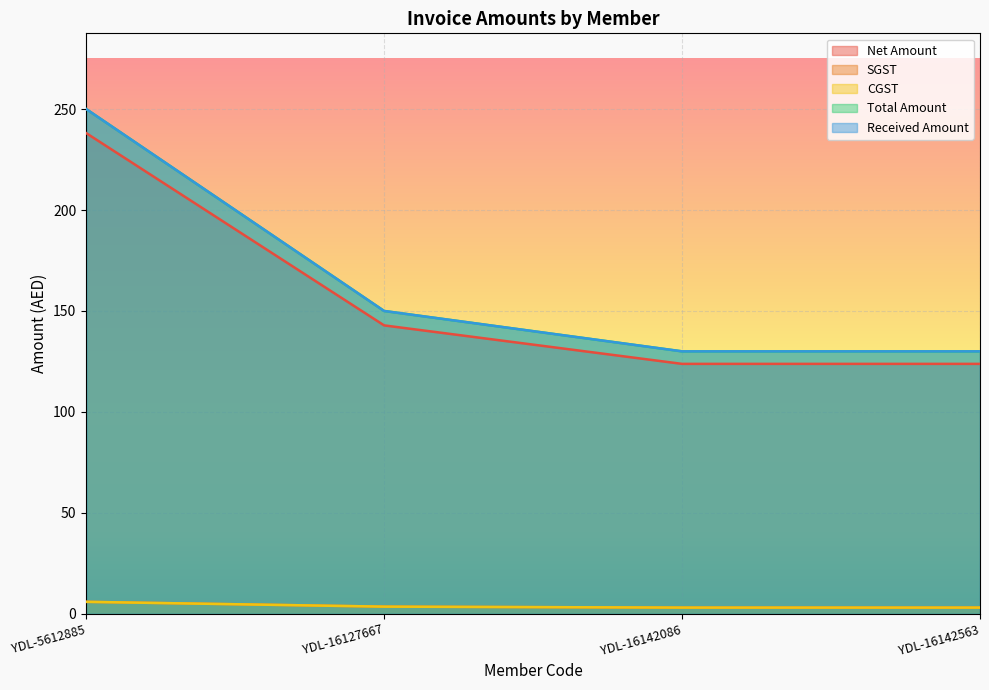

Which has a higher value, YDL-16142563 or YDL-16142086?

YDL-16142563